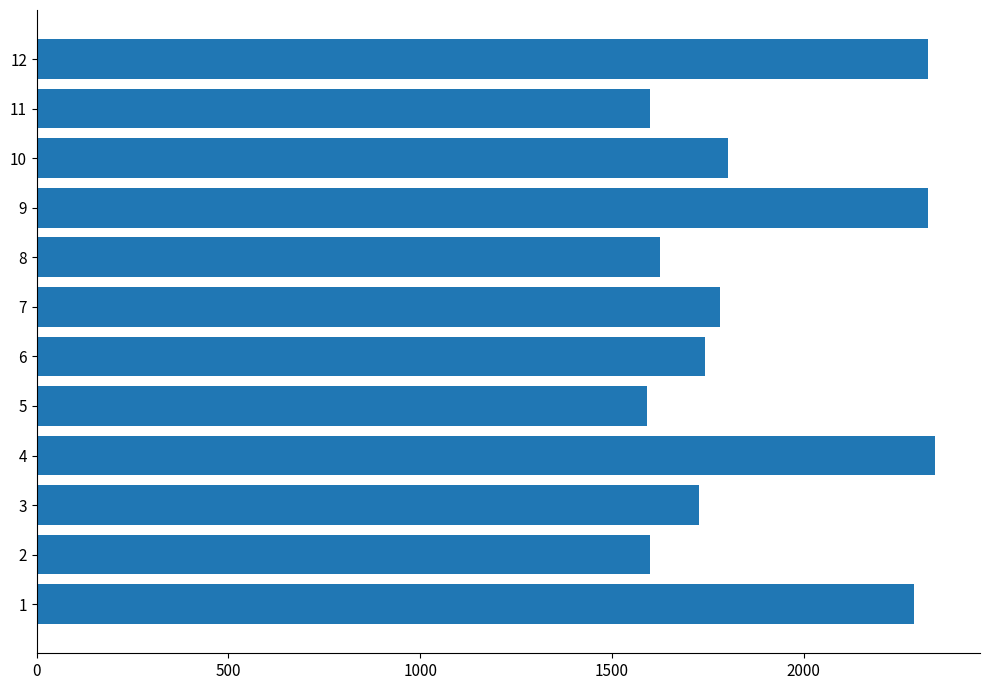

What is the average value?

1895.3